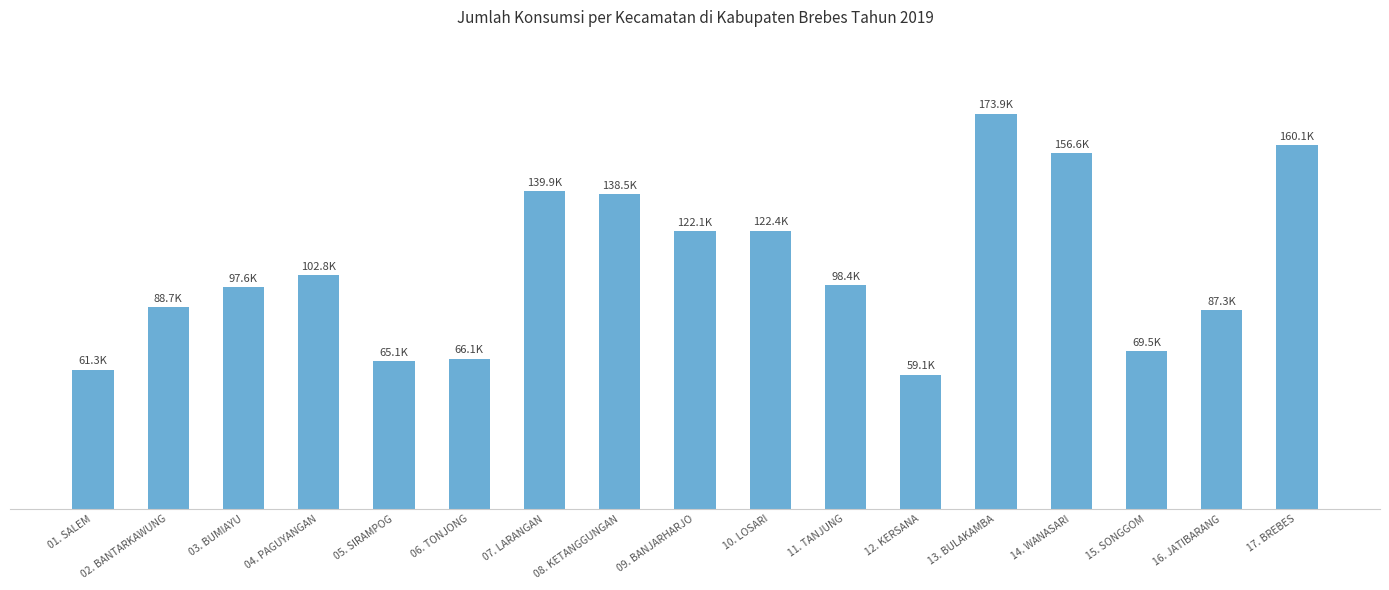

Does the chart contain any negative values?

No